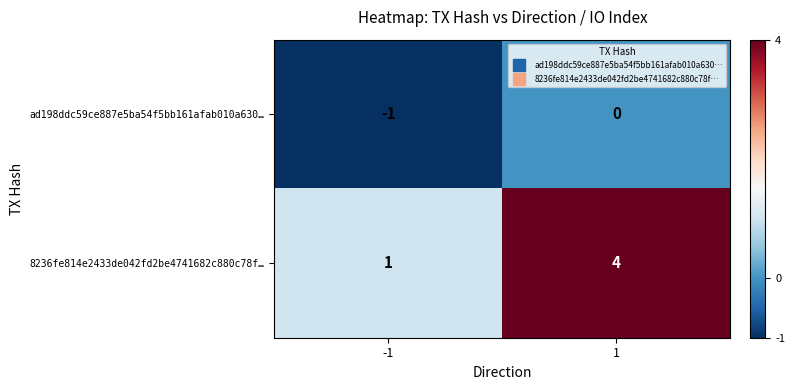

The value of 8236fe814e2433de042fd2be4741682c880c78f… at 1 is 4. True or false?

True